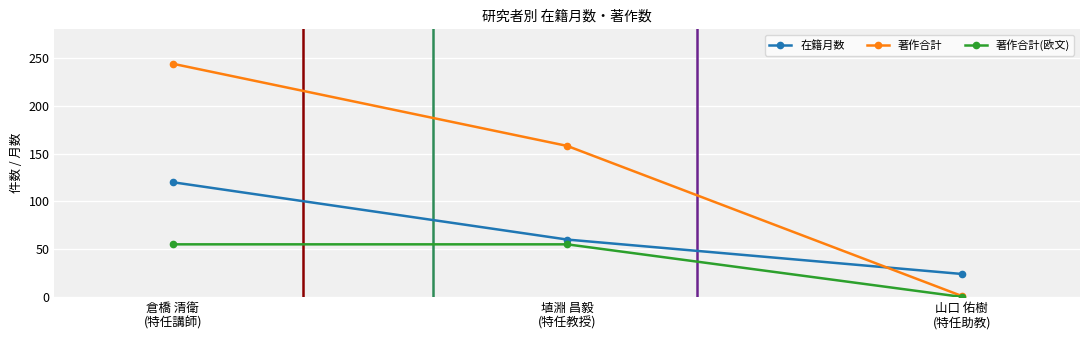

The value of 在籍月数 at 埴淵 昌毅
(特任教授) is 26. True or false?

False